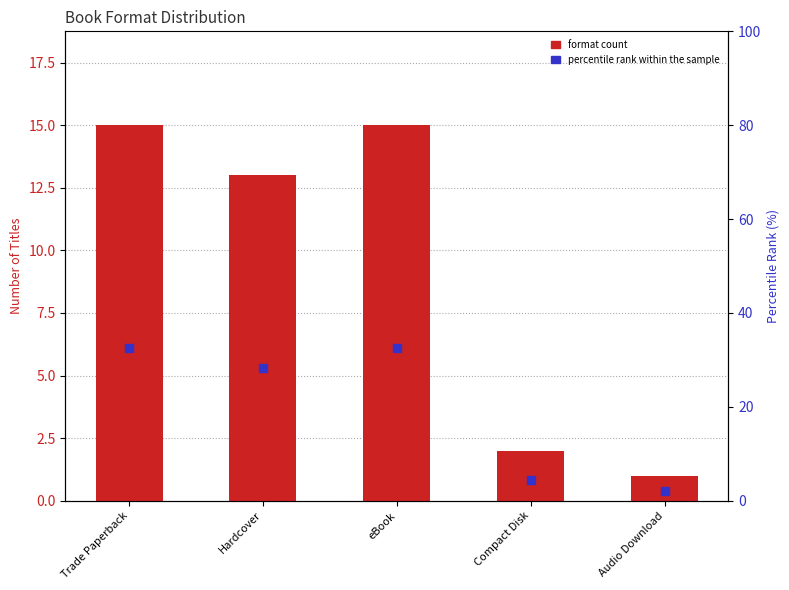

Which series has the largest total across all categories?

percentile rank within the sample